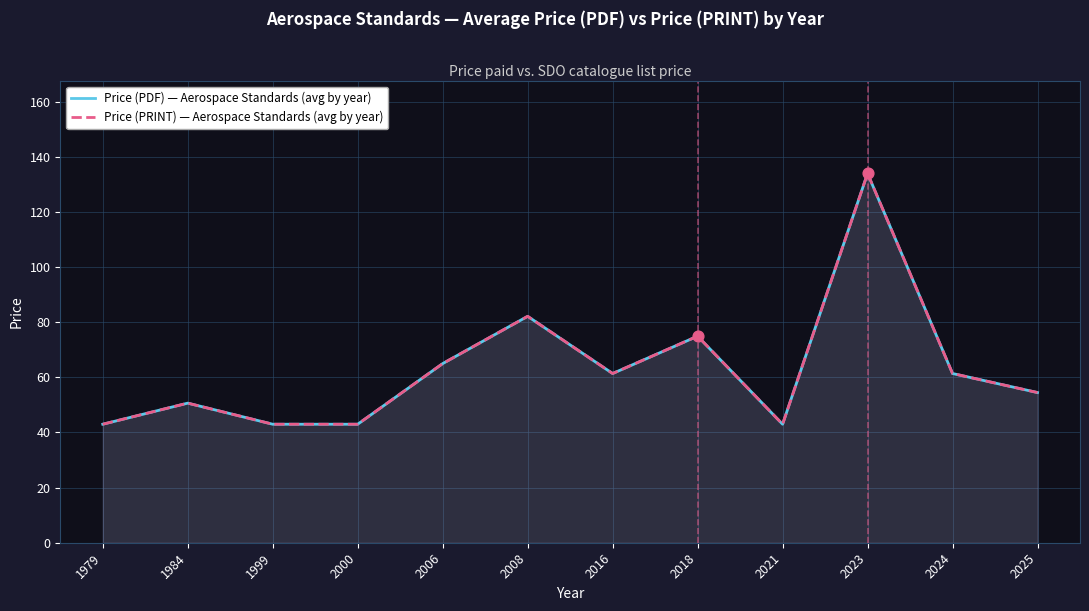

Which series has the widest spread of Y values?

Price (PDF) — Aerospace Standards (avg by year)